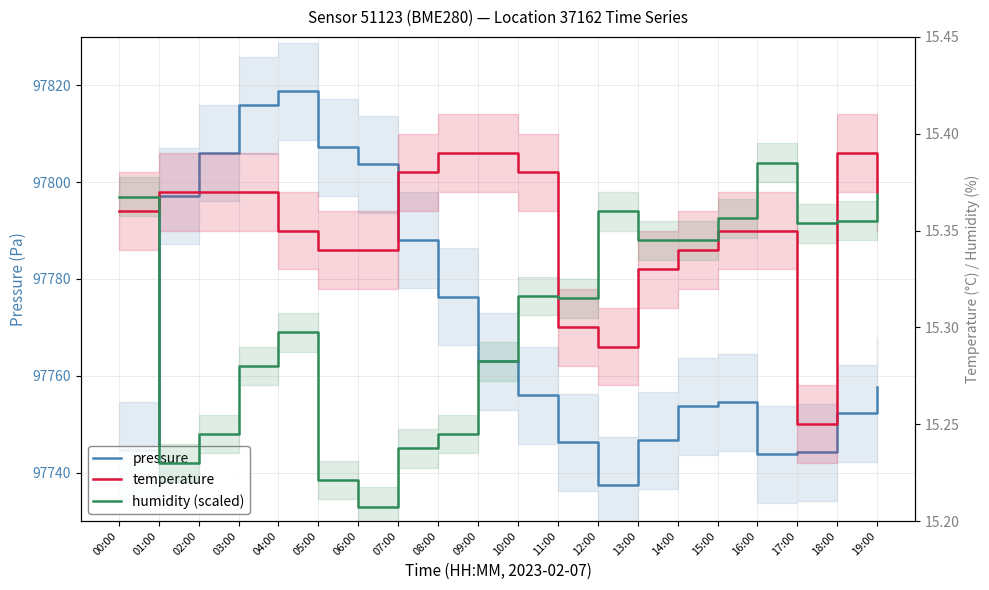

True or false: pressure and temperature cross at least once.

False